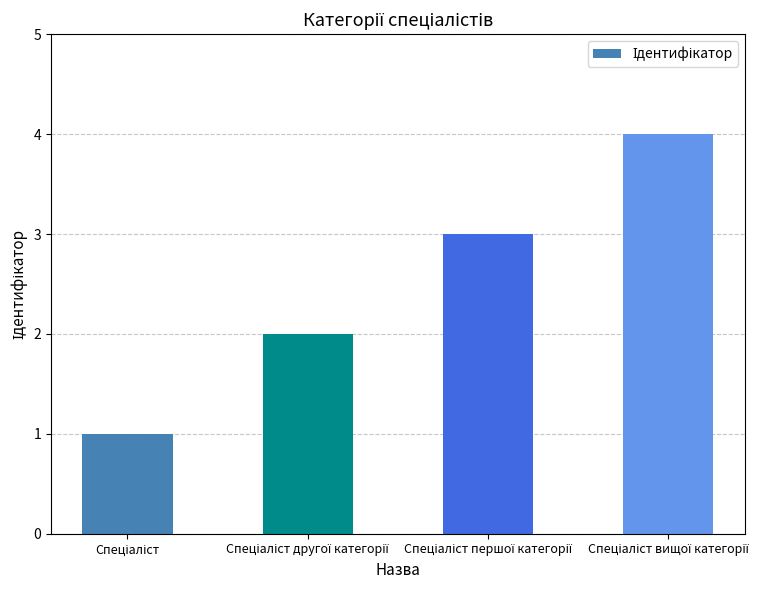

What is the greatest value displayed?

4